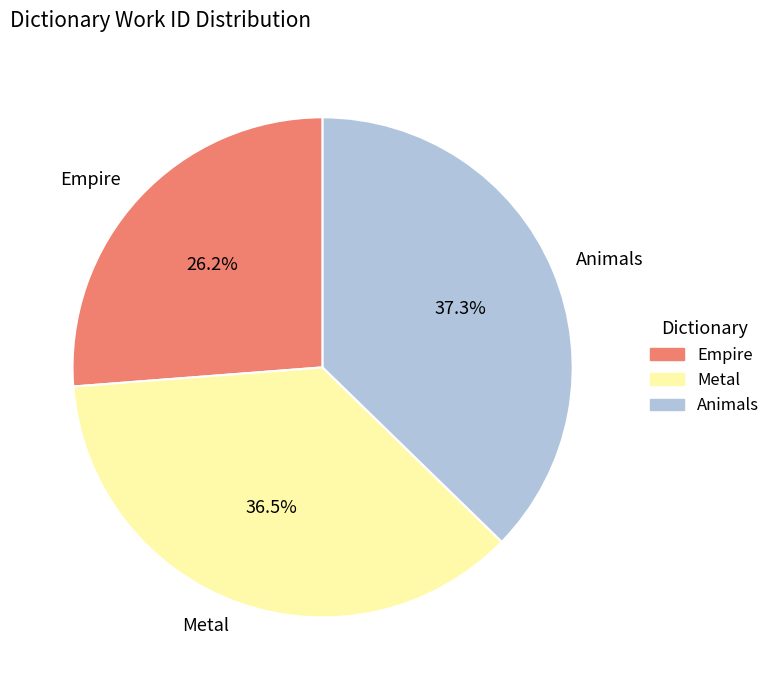

Does any single category account for the majority?

No